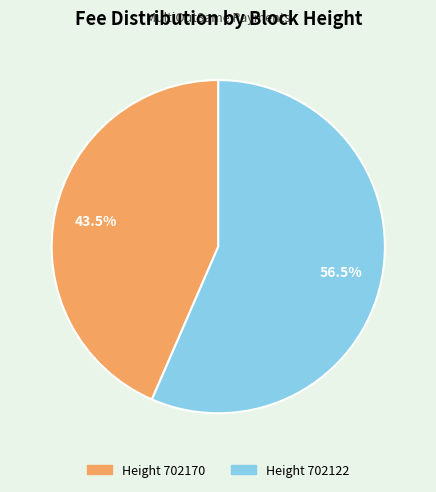

Is there a majority slice in this chart?

Yes